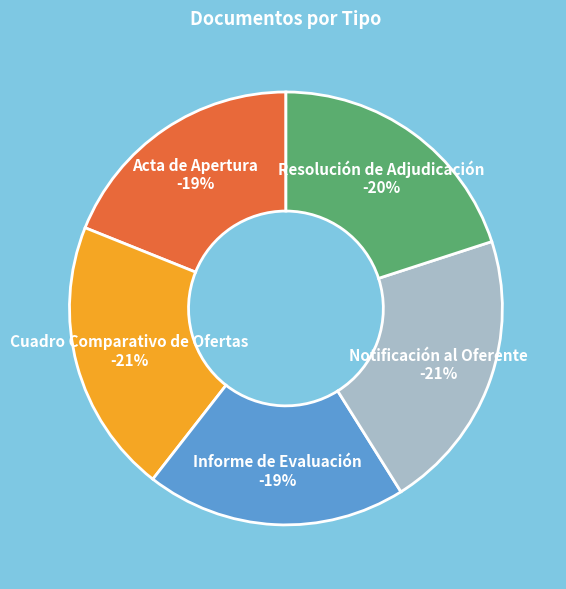

Is there any slice that represents more than half of the pie?

No